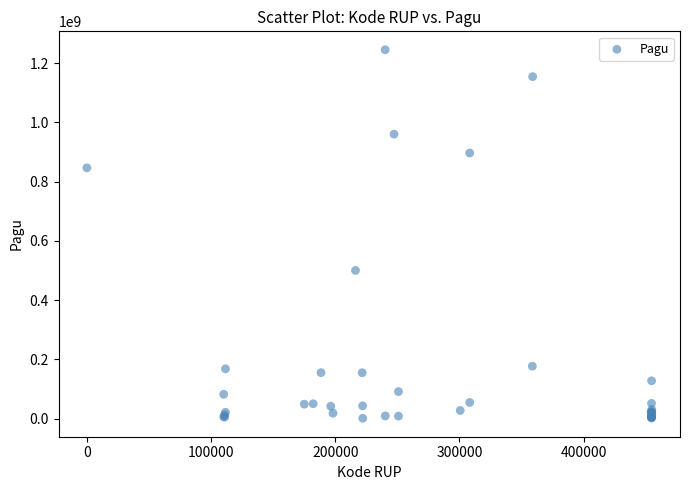

What Y value in the scatter plot is closest to 622840000?

499932000